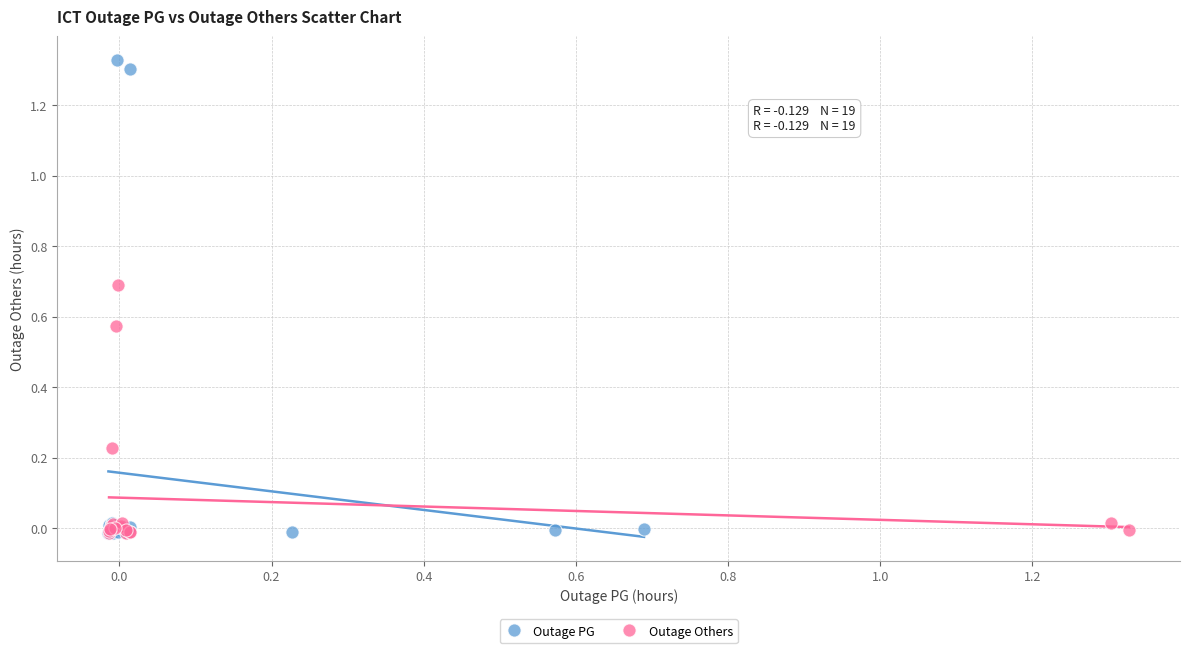

Which series has the widest spread of Y values?

Outage PG